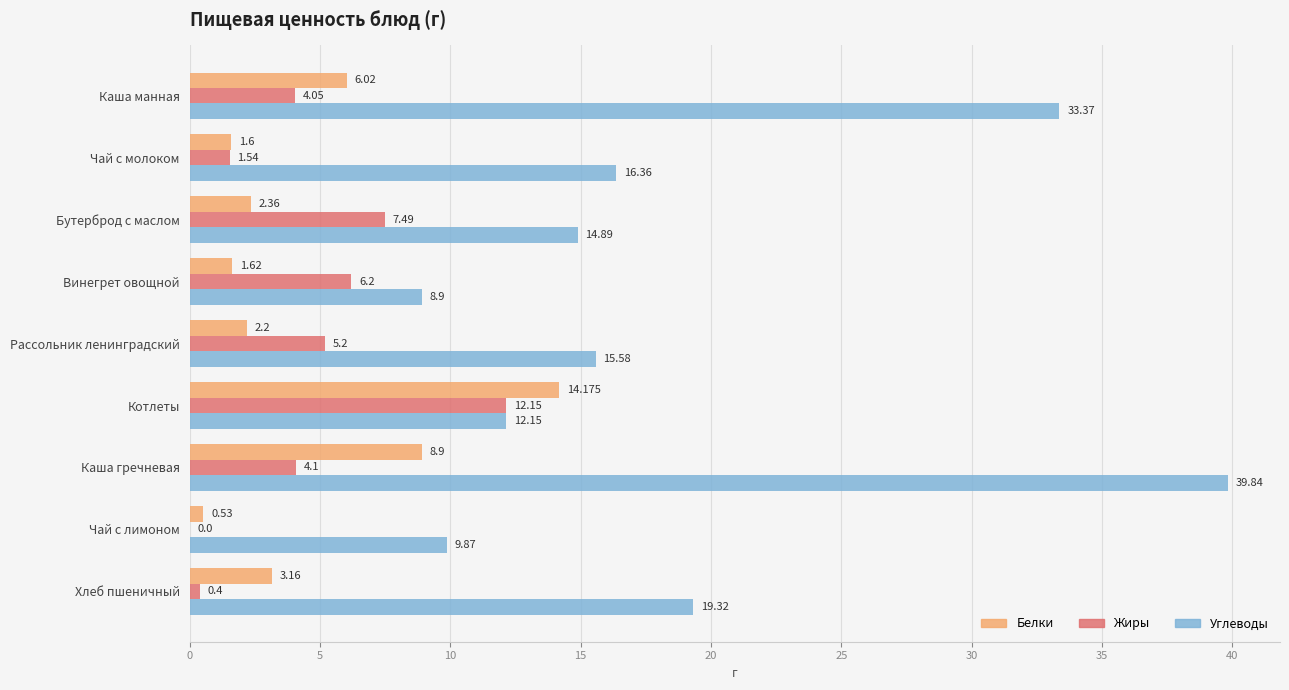

Which category has the highest value across all series?

Каша гречневая